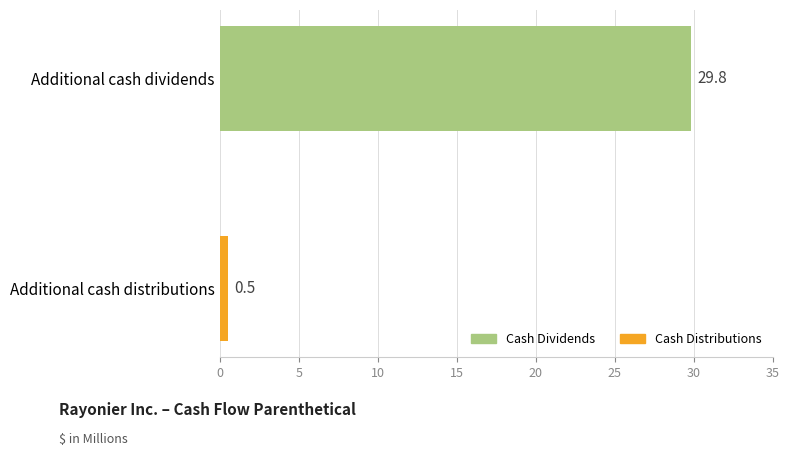

Reading top to bottom, list all the values displayed in this chart.

29.8	0.5